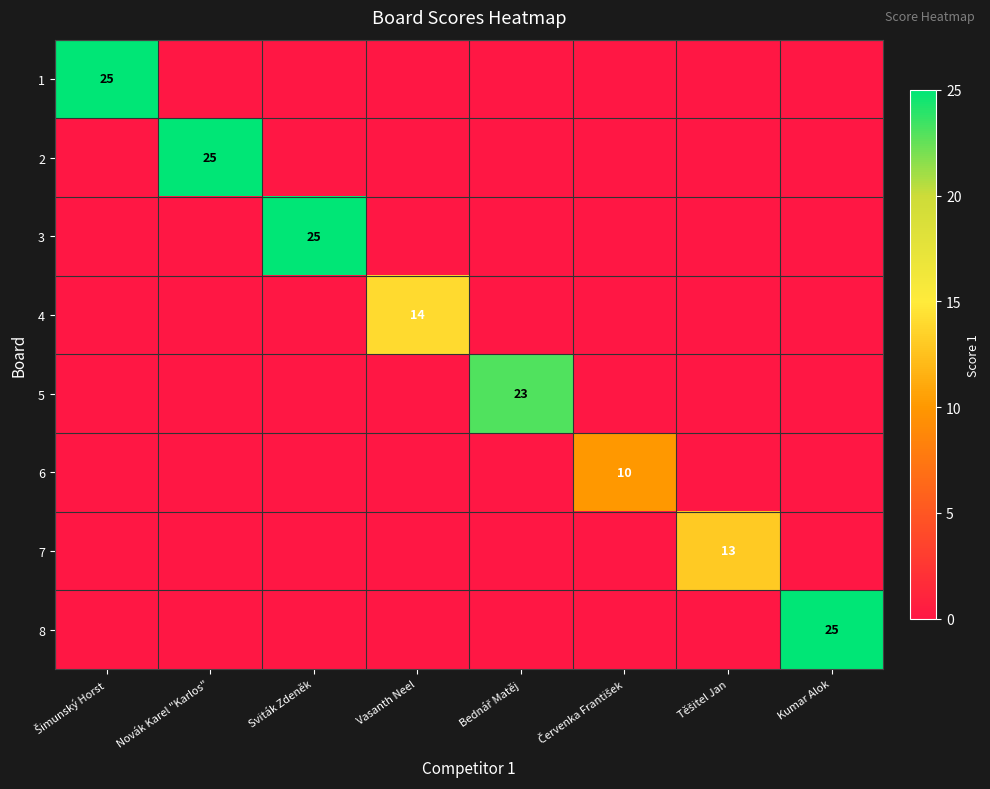

Which label corresponds to the largest value in the chart?

Šimunský Horst